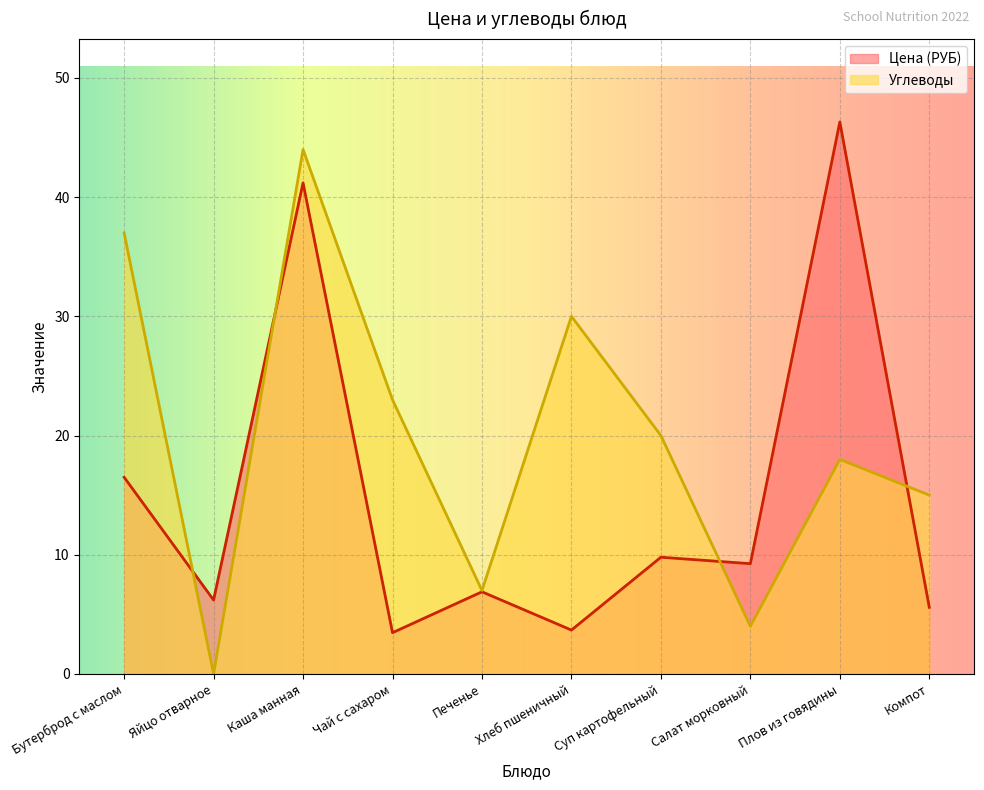

What is the difference between the maximum and second lowest values in the Углеводы series?

40.0